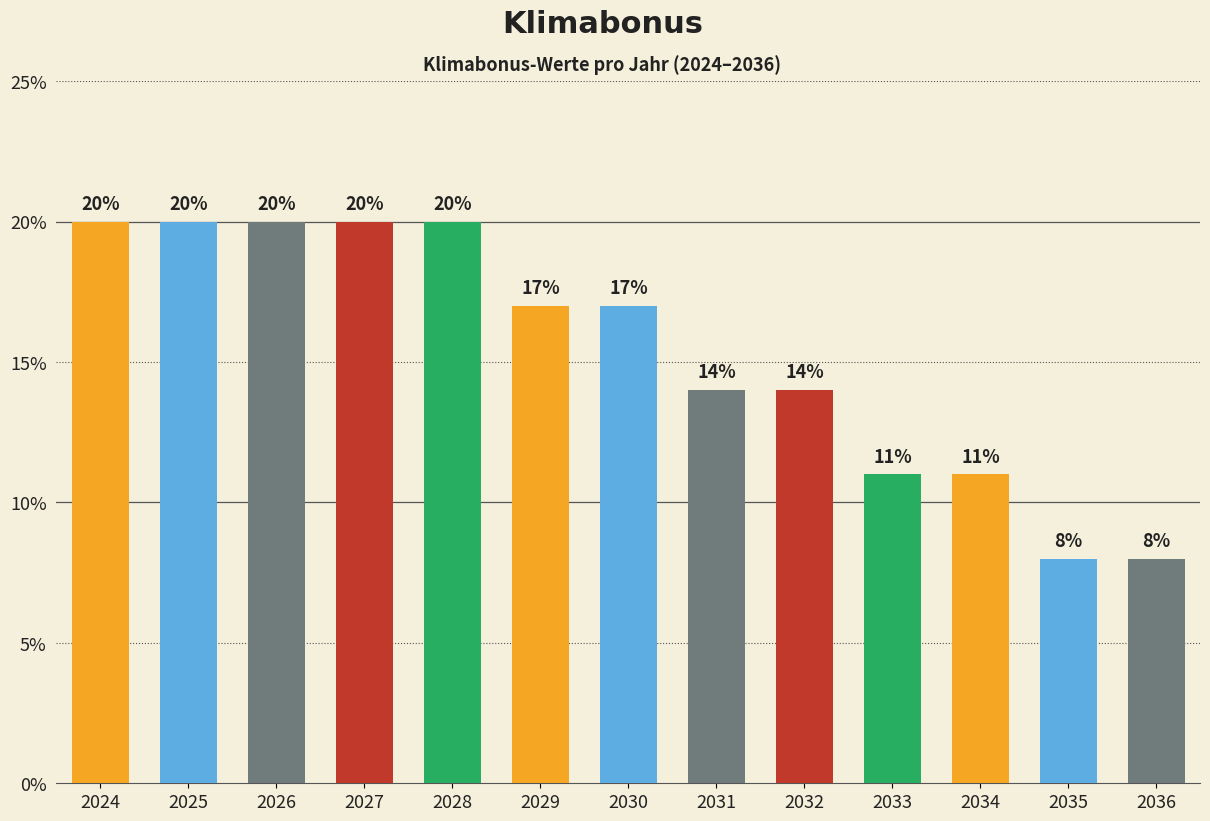

Are the bars horizontal?

No